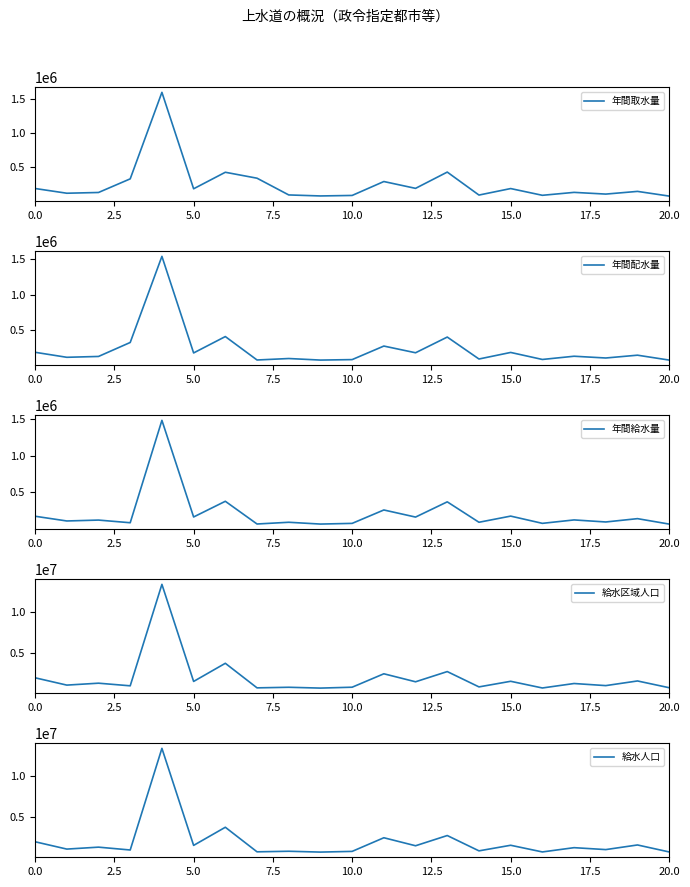

Which series has the largest total across all categories?

給水区域人口